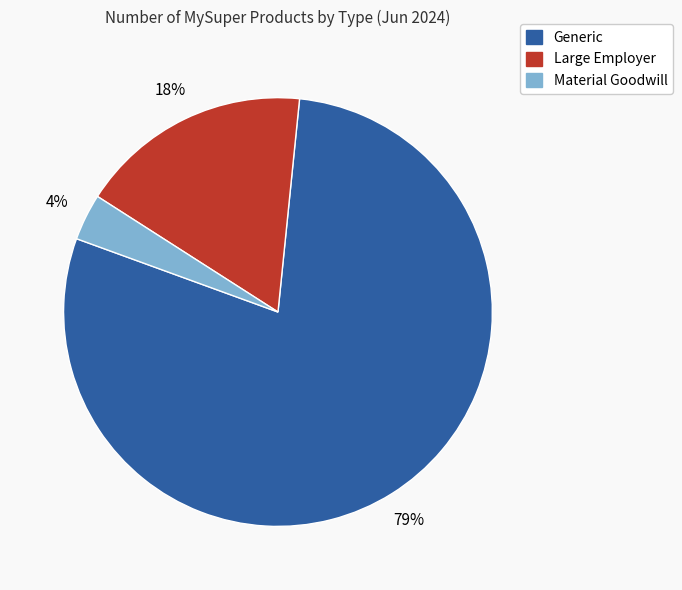

How many slices are in this pie chart?

3